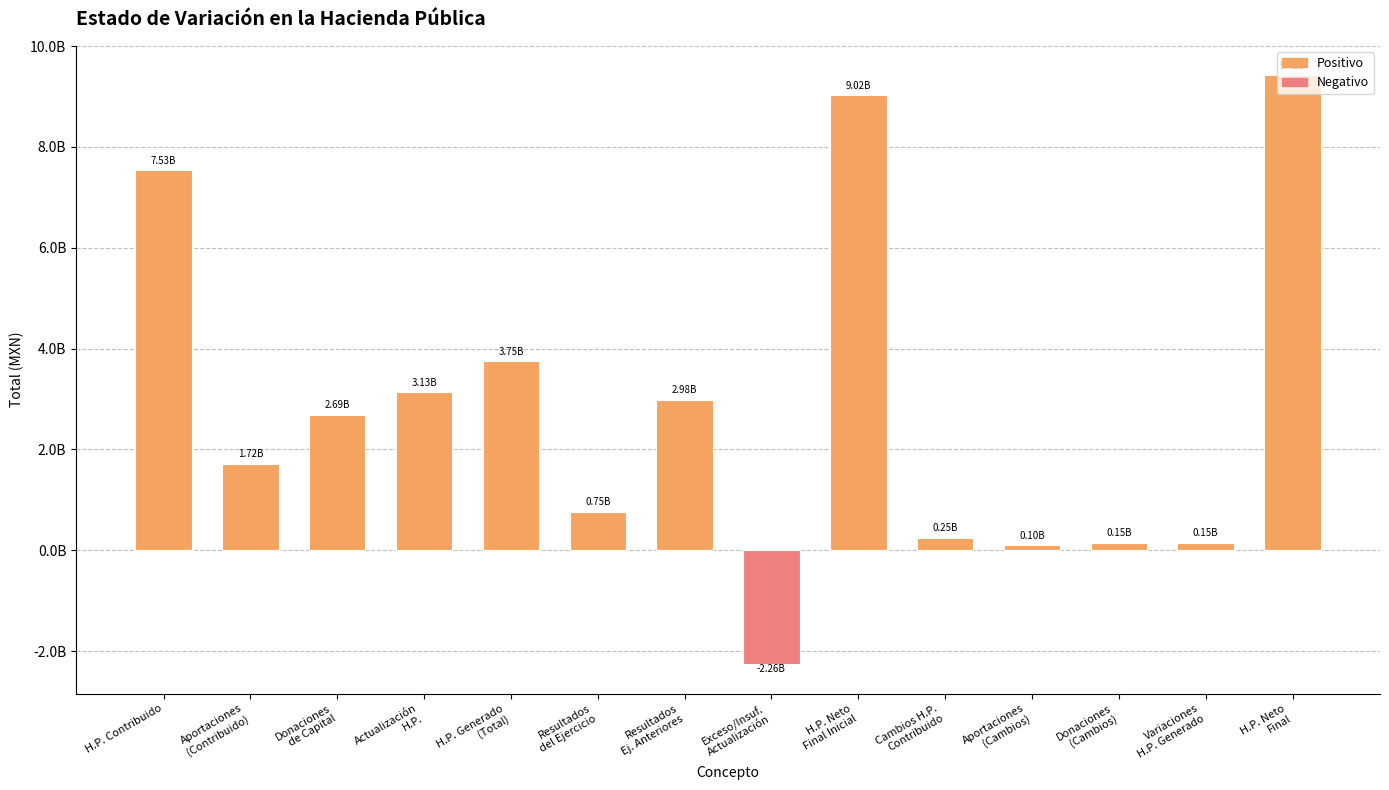

Does the chart contain any negative values?

Yes